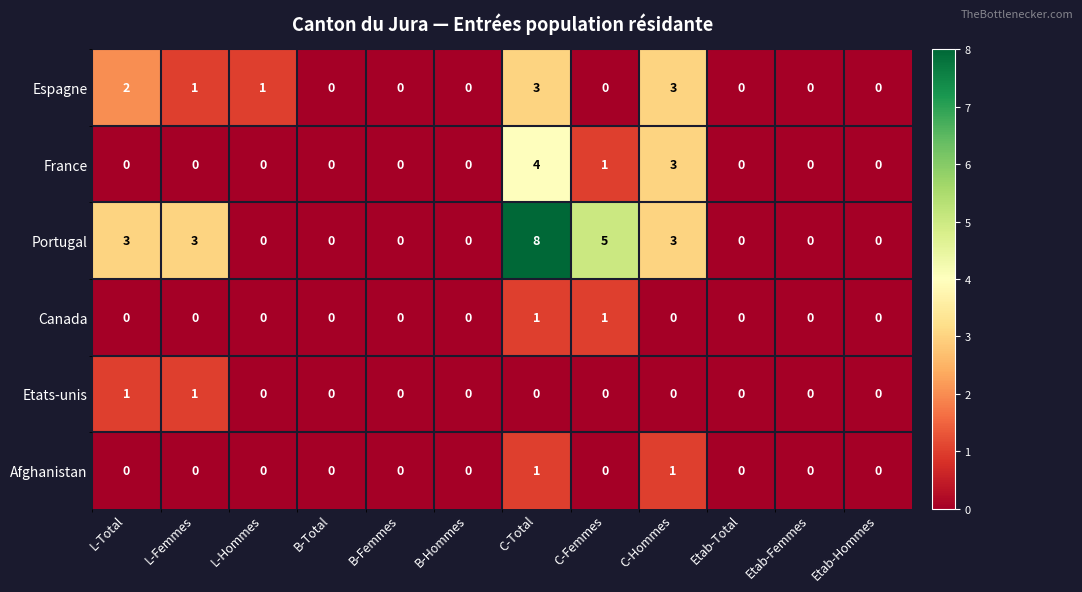

Which series has the largest range (max minus min)?

Portugal